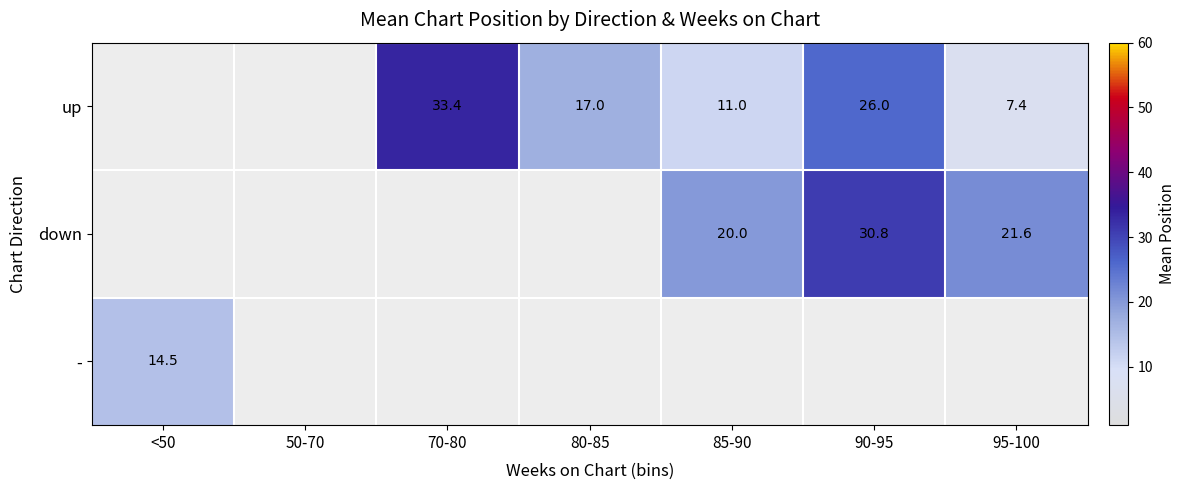

The value of - at <50 is 14.5. True or false?

True